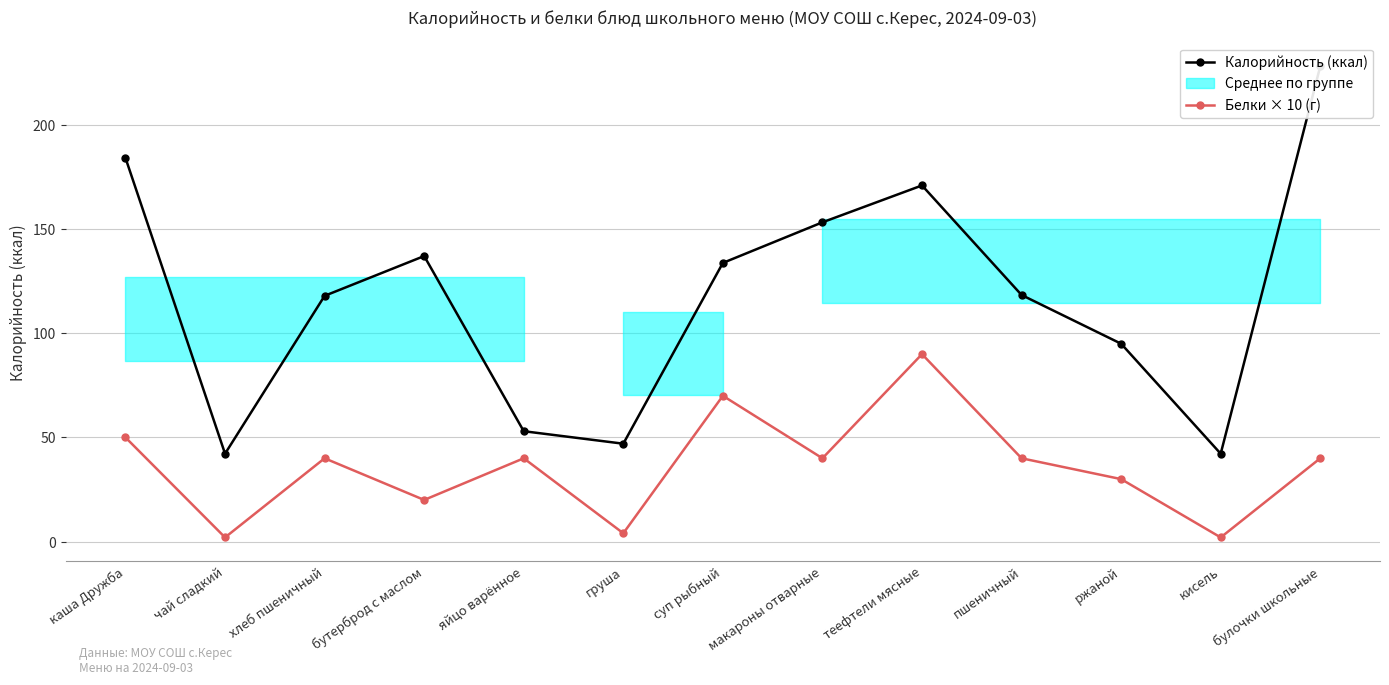

The Калорийность (ккал) series shows 184.2 at каша Дружба. True or false?

True